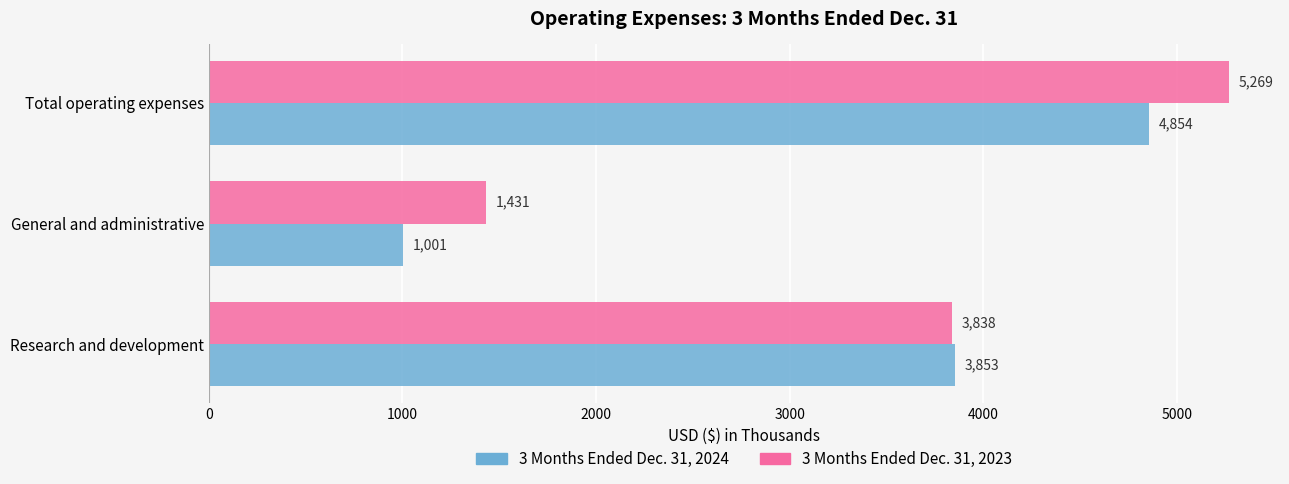

How many series are shown in this chart?

2